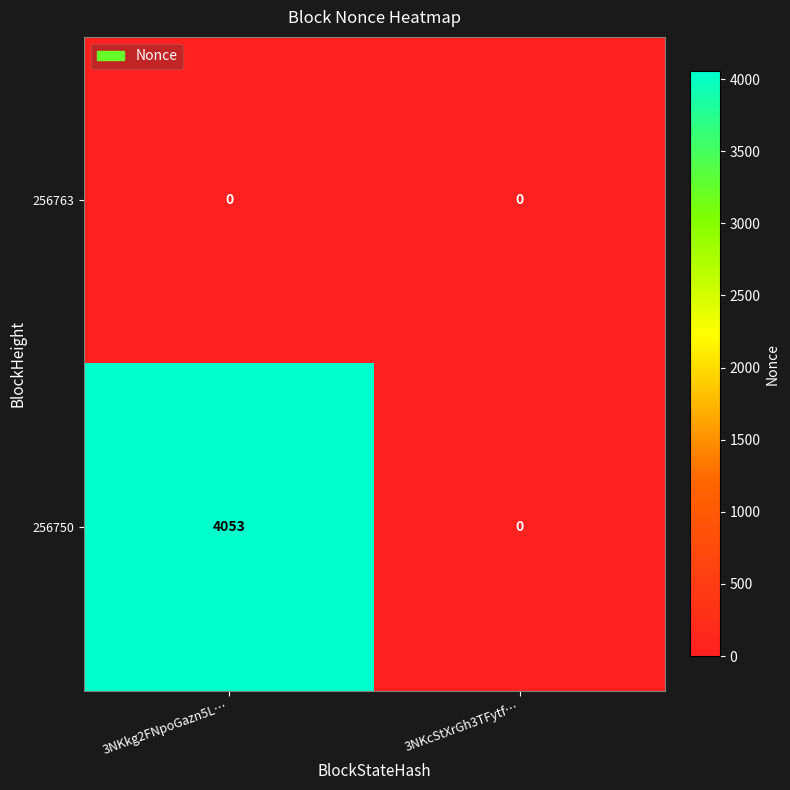

What is the total value across all series at 3NKkg2FNpoGazn5L…?

4053